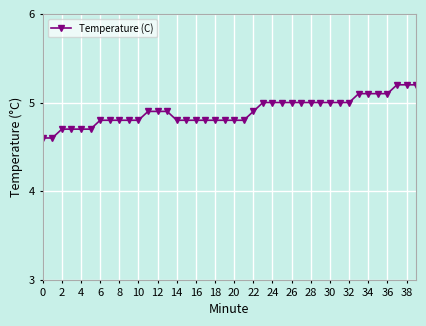

What is the minimum value shown in the chart?

4.6